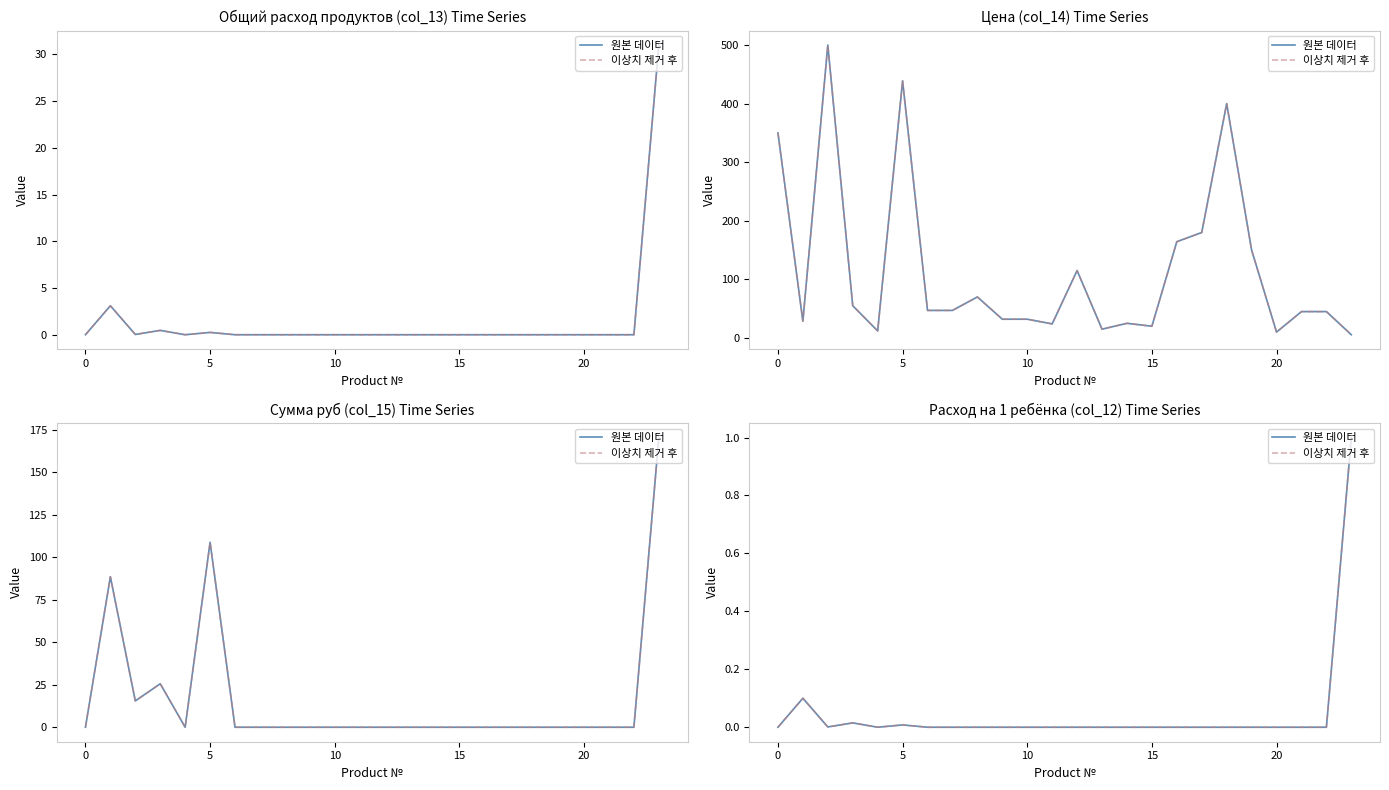

True or false: 원본 데이터 and 이상치 제거 후 cross at least once.

False